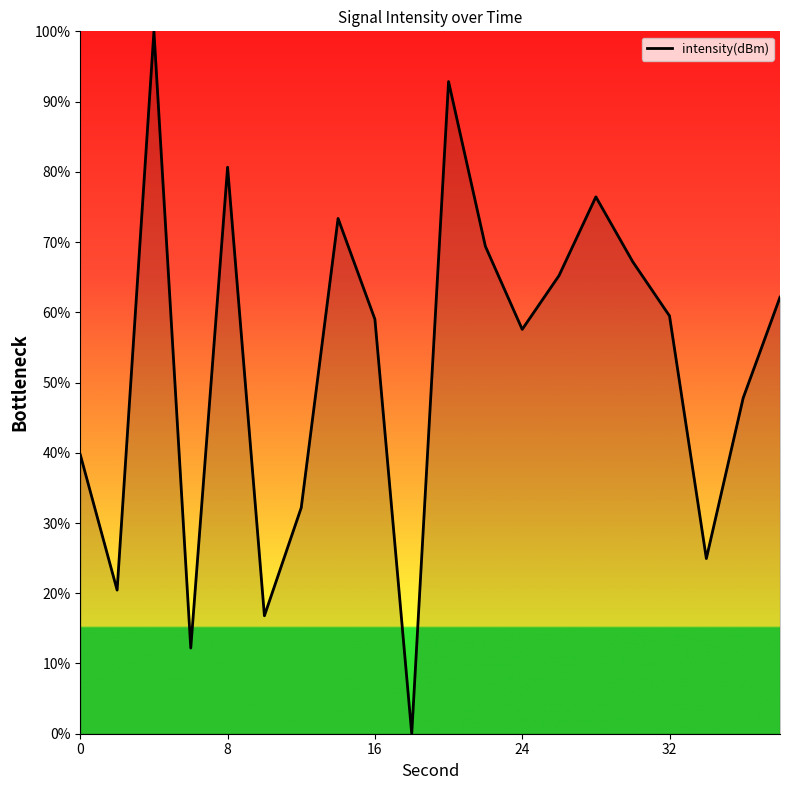

What is the difference between the maximum and minimum values?

100.0